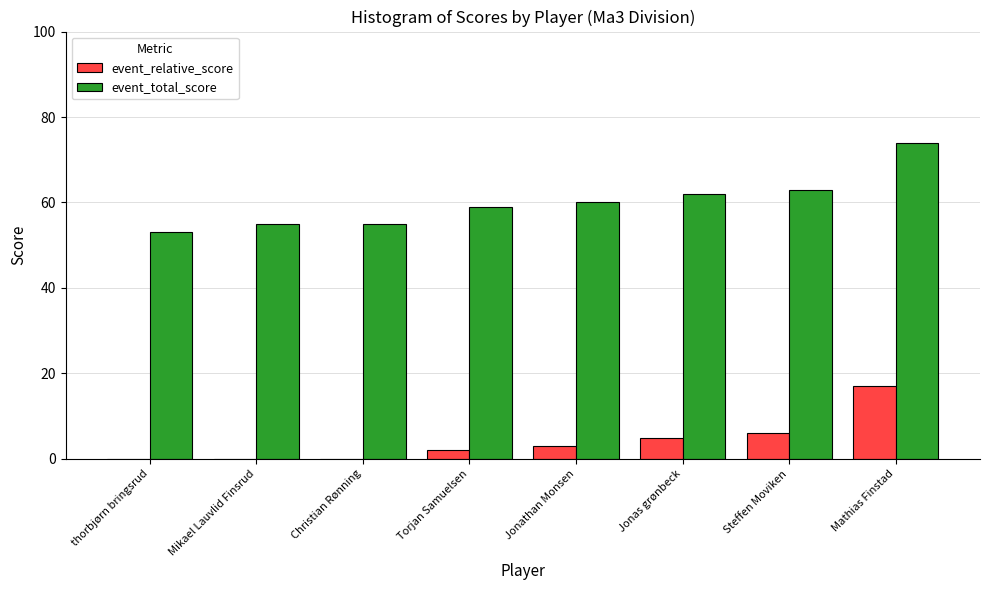

How many data points in event_total_score are above 60?

3